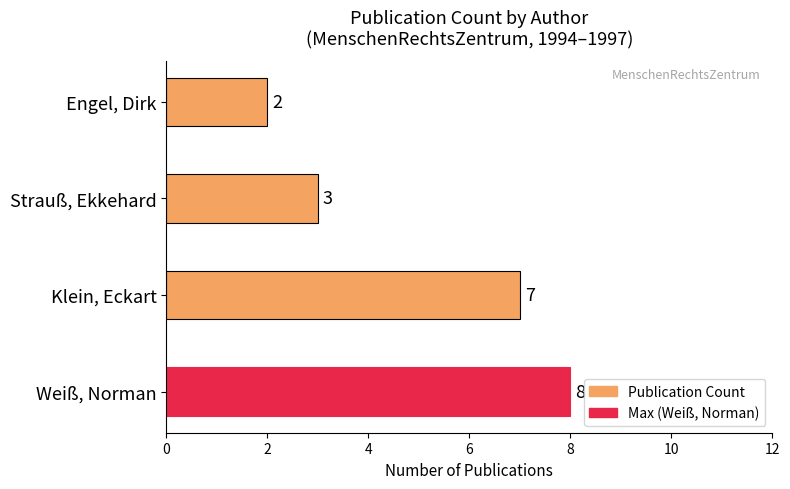

What value does the data have at Strauß, Ekkehard?

3